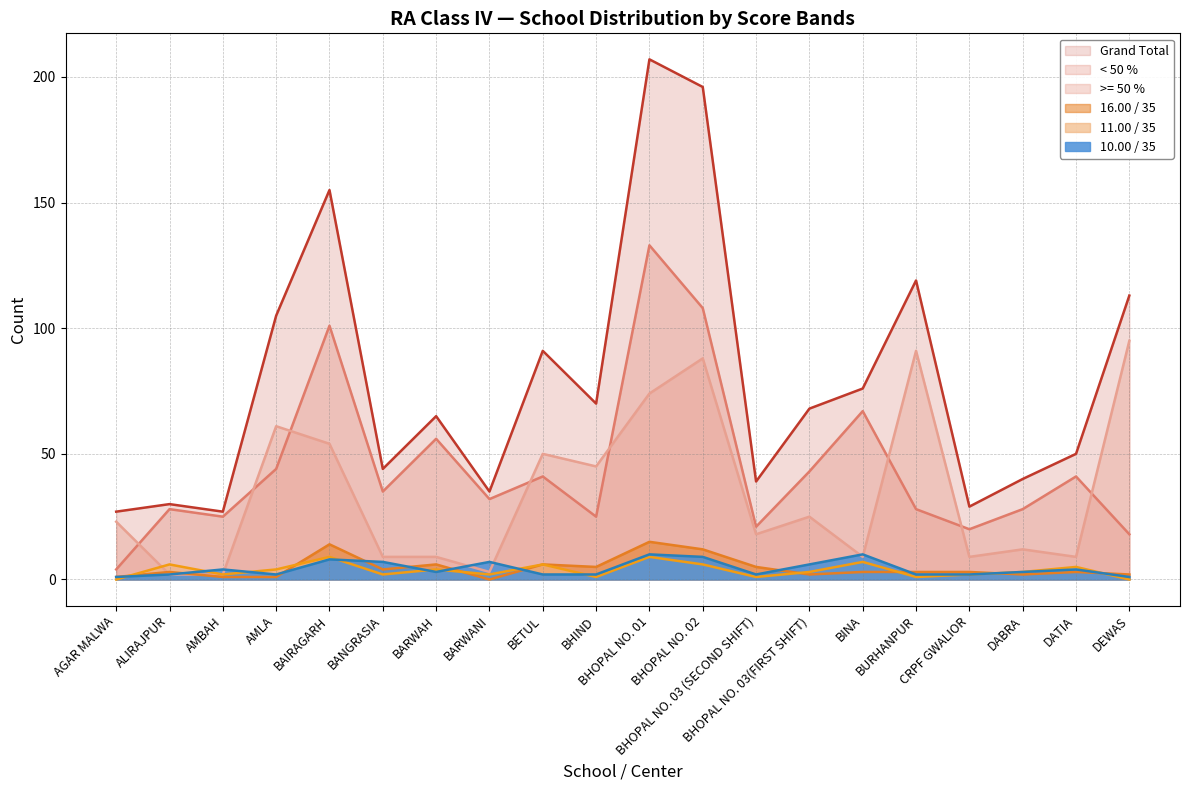

What is the total value across all series at BHOPAL NO. 03(FIRST SHIFT)?

122